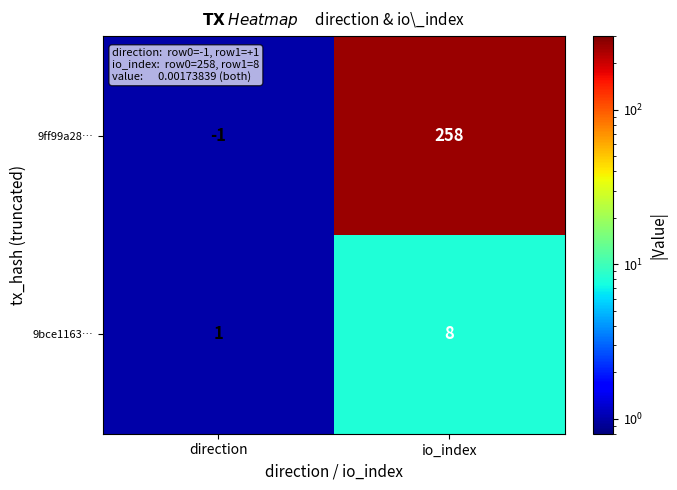

Rank the categories by 9bce1163… value from highest to lowest.

io_index, direction